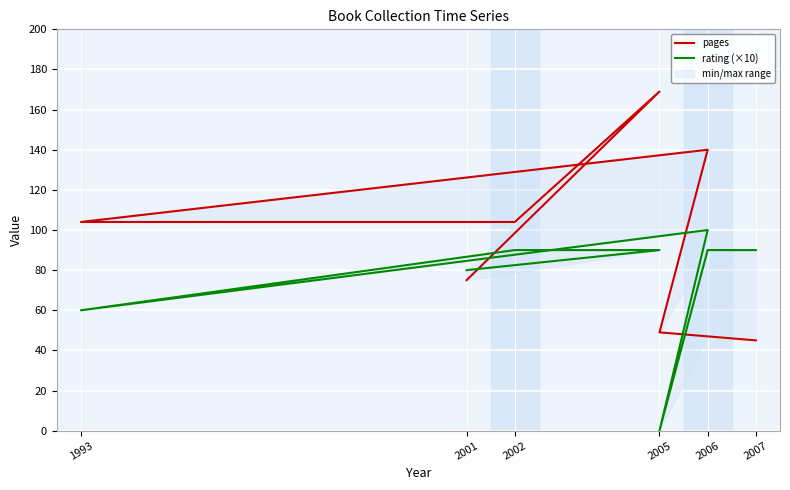

How many values in rating (×10) are above zero?

7